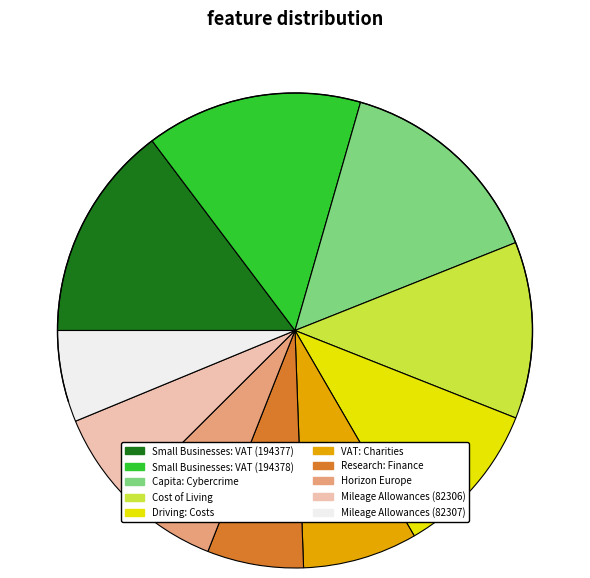

How many slices are in this pie chart?

10